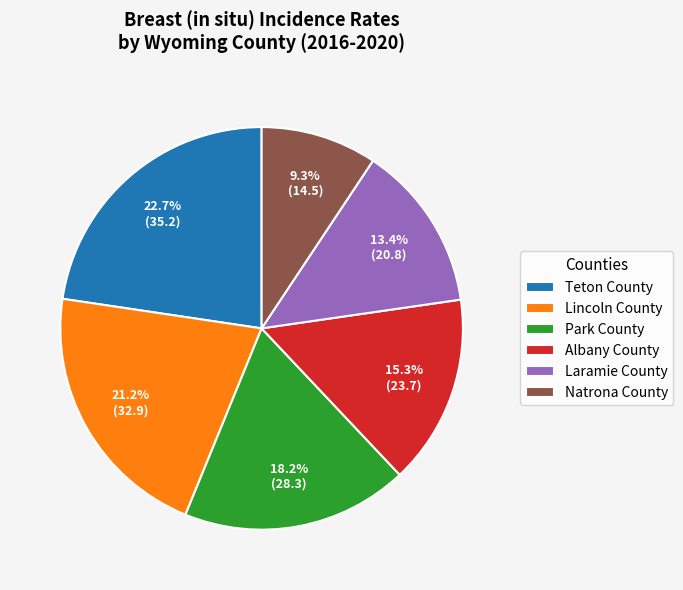

Which category has the smallest portion of the pie?

Natrona County